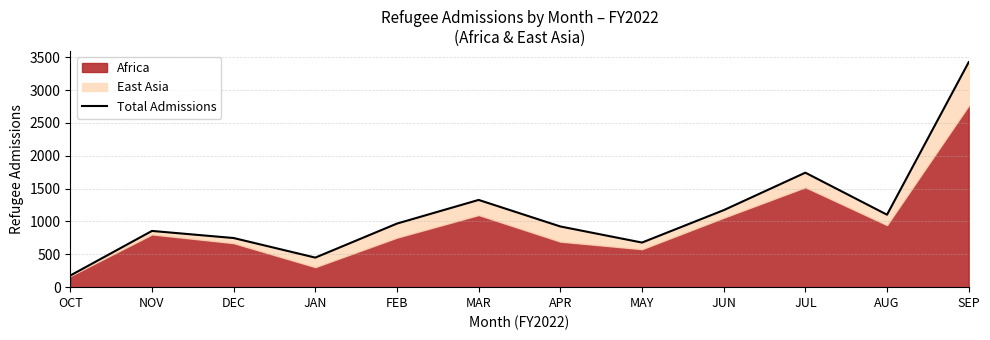

What is the change in value from FEB to MAR?

+360